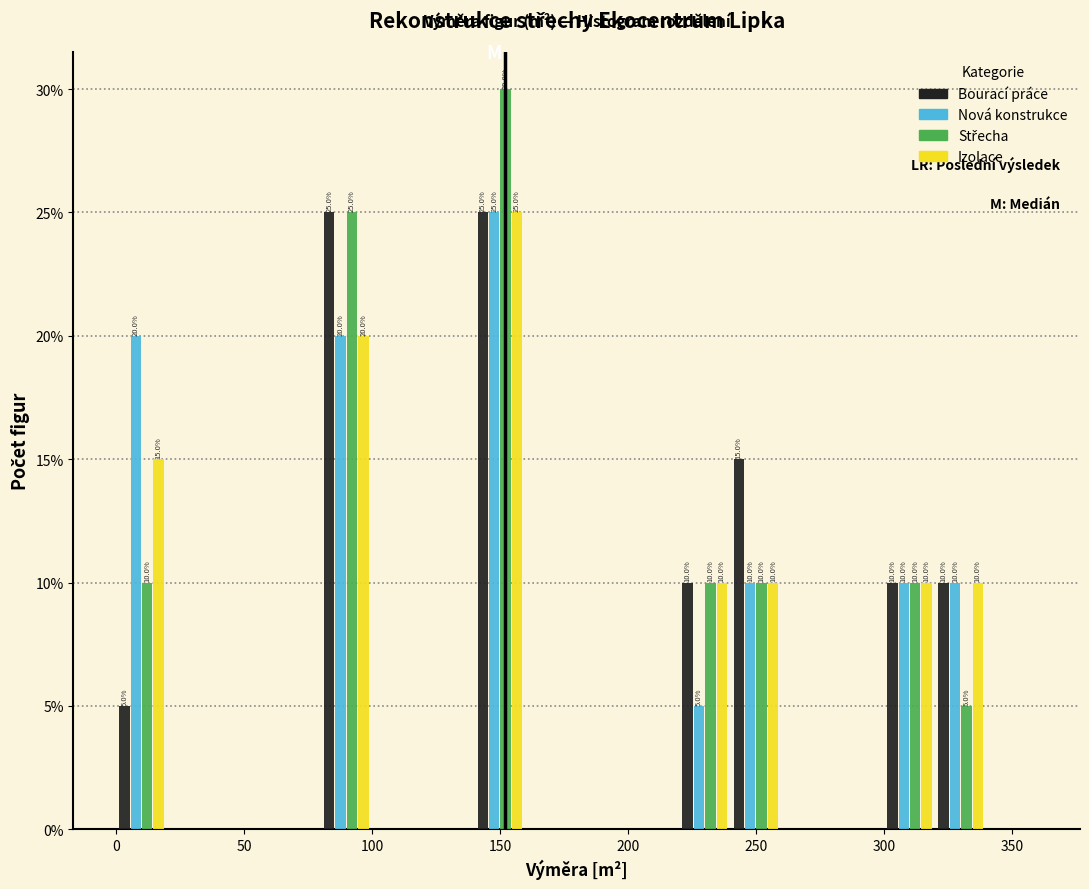

In the Nová konstrukce series, which range on the x-axis has the tallest bar?

140 to 160